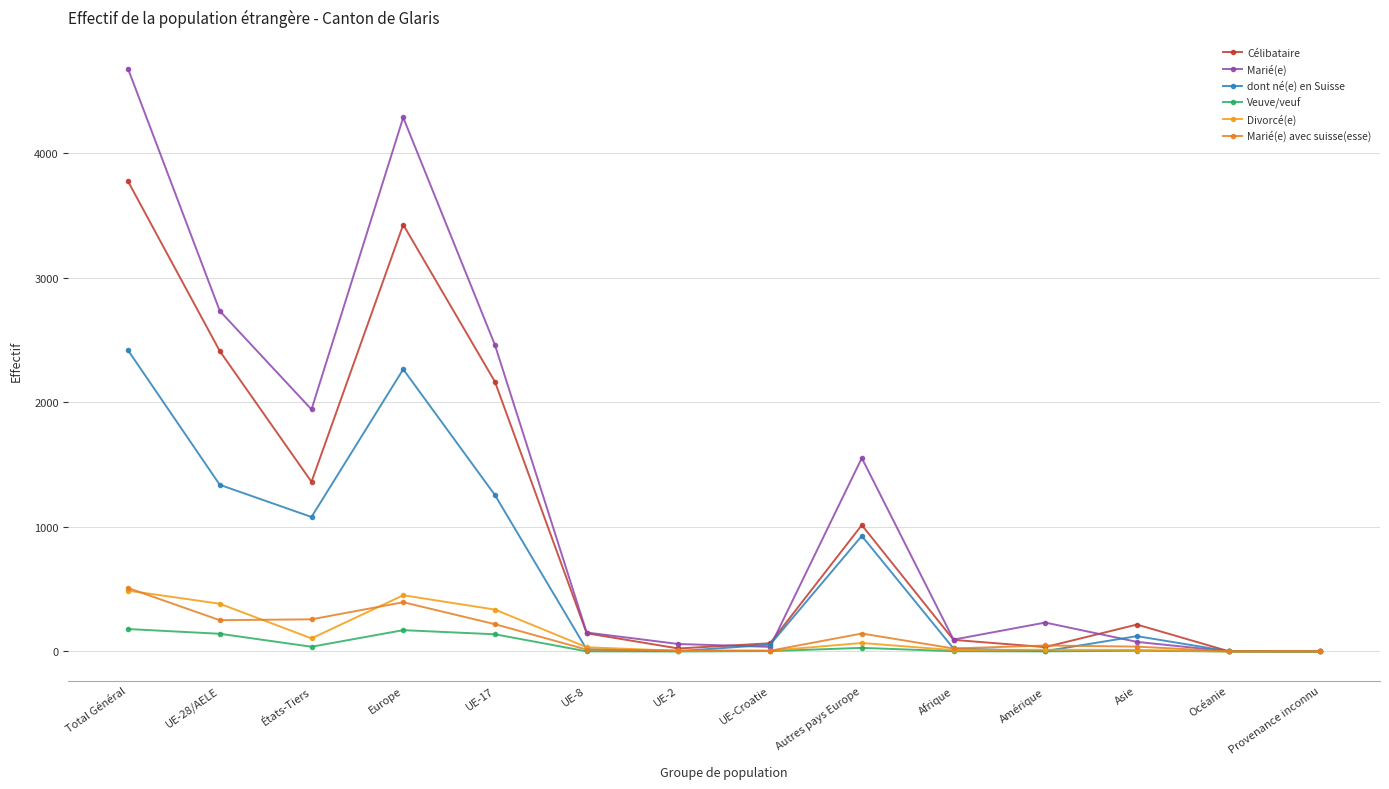

How many interior local peaks does the Veuve/veuf series have?

3